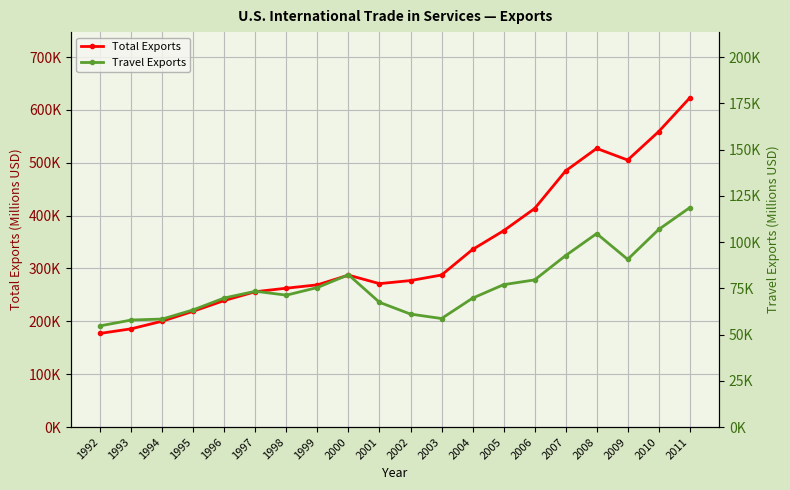

Reading left to right, extract all data points from this chart.

Total Exports: 1992=177251	1993=185920	1994=200395	1995=219183	1996=239489	1997=256087	1998=262758	1999=269079	2000=287474	2001=271348	2002=277169	2003=287650	2004=335975	2005=371411	2006=413442	2007=484631	2008=527199	2009=505204	2010=559064	2011=622705
Travel Exports: 1992=54742	1993=57875	1994=58417	1995=63395	1996=69809	1997=73426	1998=71325	1999=75450	2000=82363	2001=67449	2002=61089	2003=58688	2004=69701	2005=77000	2006=79572	2007=92732	2008=104620	2009=90679	2010=106853	2011=118645